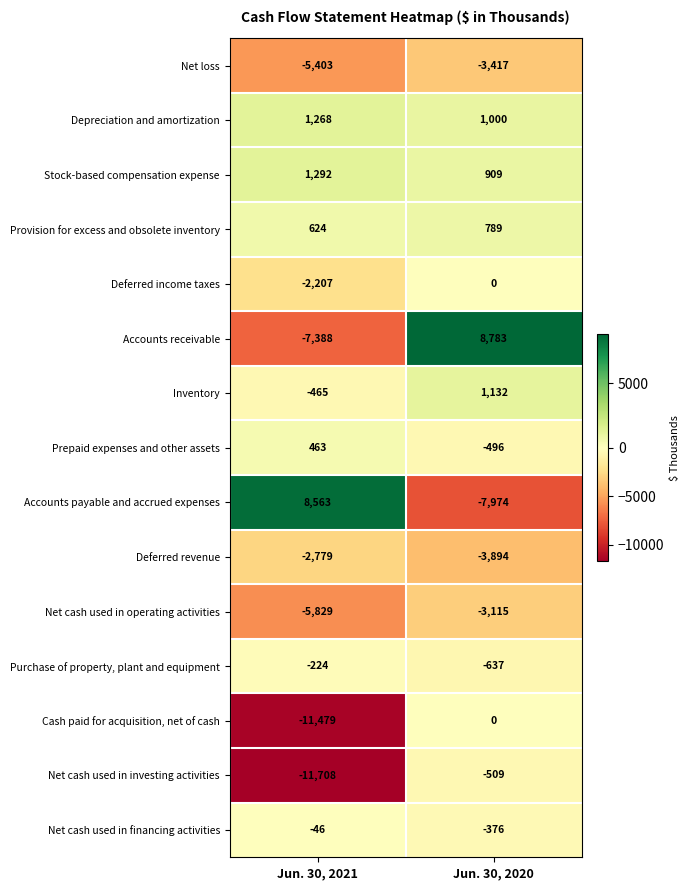

At Jun. 30, 2021, list the series in order from smallest to largest.

Net cash used in investing activities, Cash paid for acquisition, net of cash, Accounts receivable, Net cash used in operating activities, Net loss, Deferred revenue, Deferred income taxes, Inventory, Purchase of property, plant and equipment, Net cash used in financing activities, Prepaid expenses and other assets, Provision for excess and obsolete inventory, Depreciation and amortization, Stock-based compensation expense, Accounts payable and accrued expenses